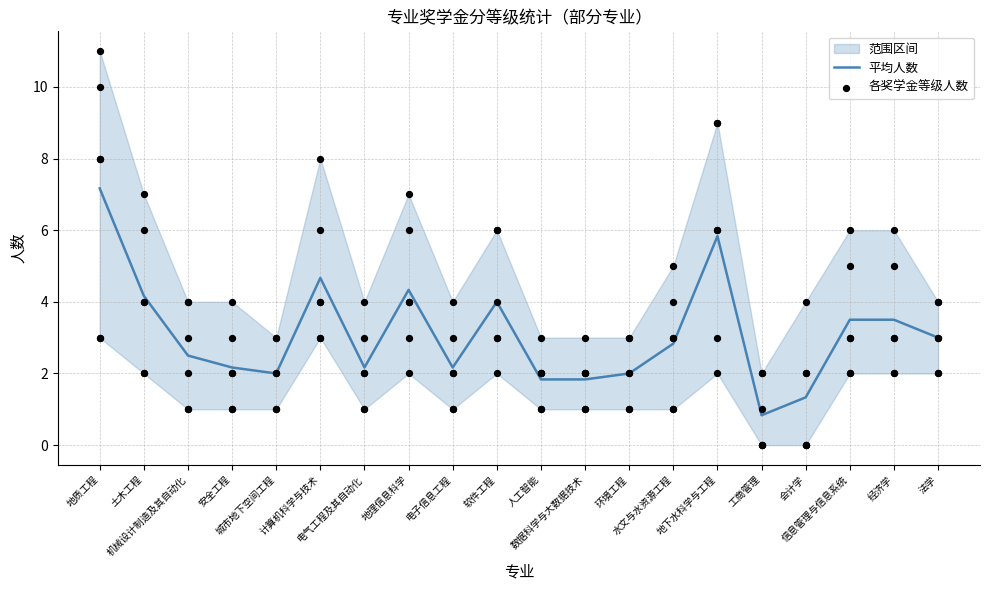

Is the value of 2023级一等 at 地下水科学与工程 greater than the value of 2023级二等 at 安全工程?

No